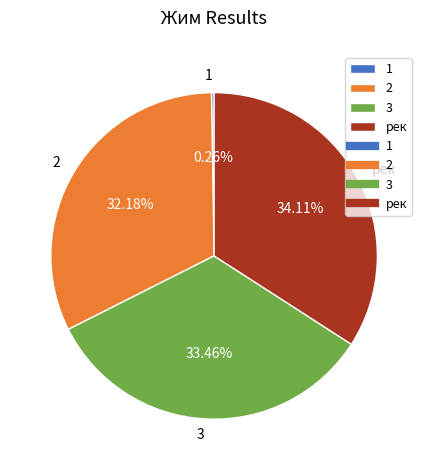

Is there any slice that represents more than half of the pie?

No